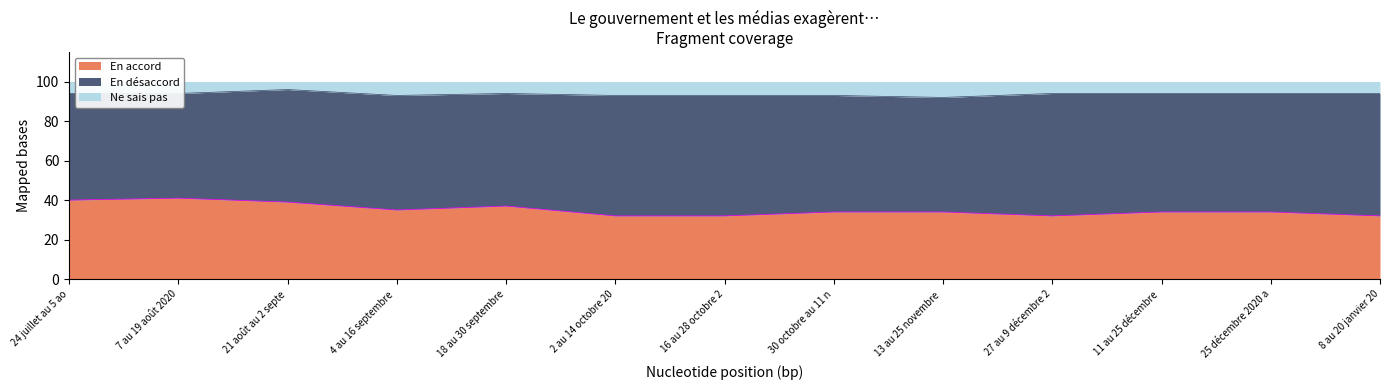

The value of En accord at 4 au 16 septembre  is 12. True or false?

False